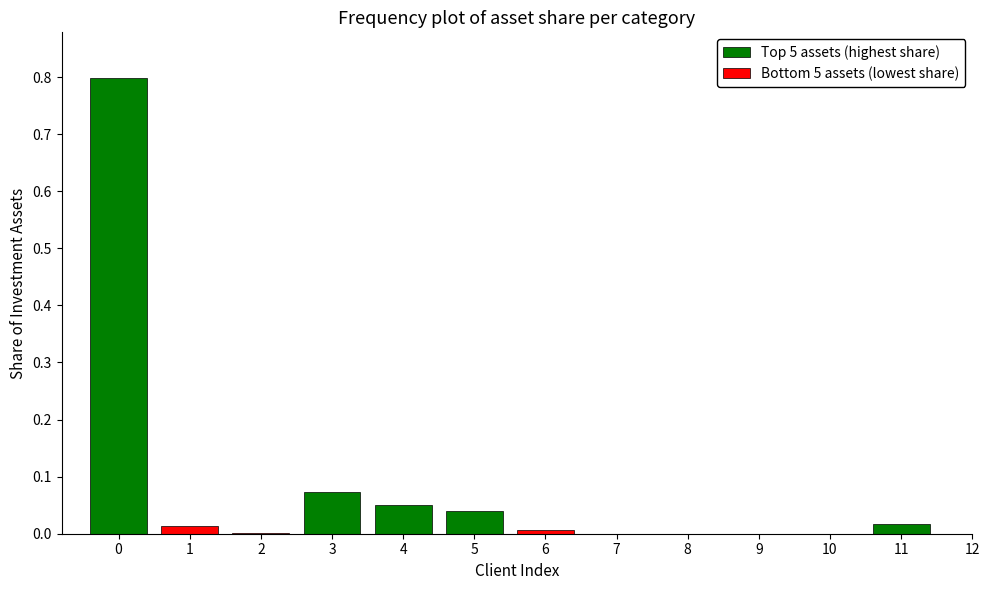

Which series has the largest range (max minus min)?

Top 5 assets (highest share)